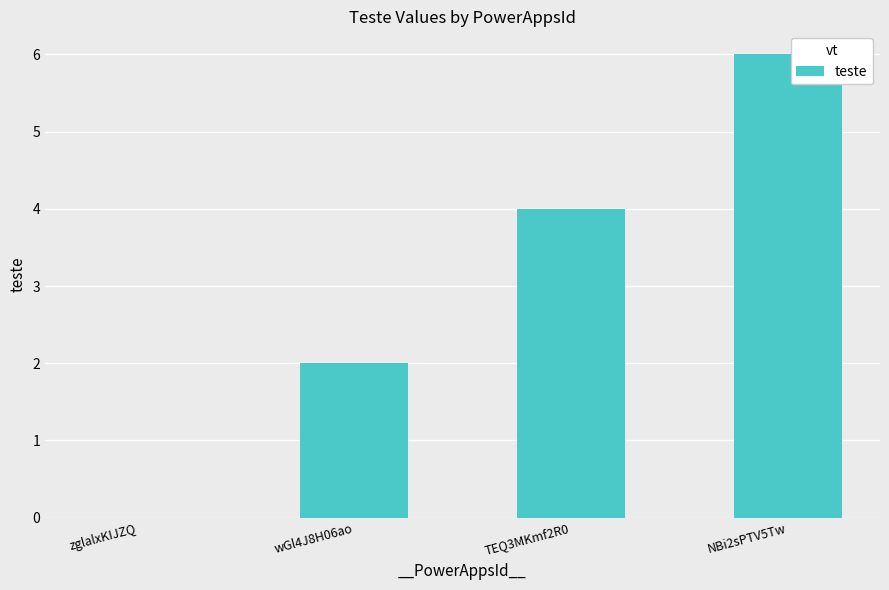

What is the maximum value shown in the chart?

6